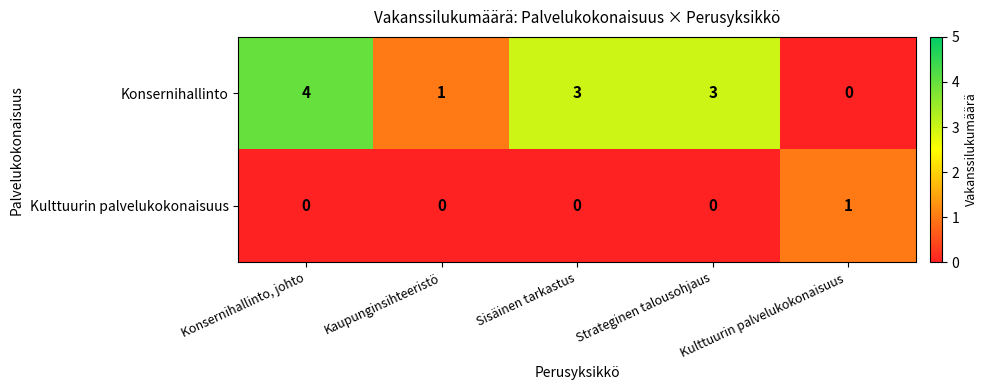

How many Kulttuurin palvelukokonaisuus values are between 0 and 1?

5